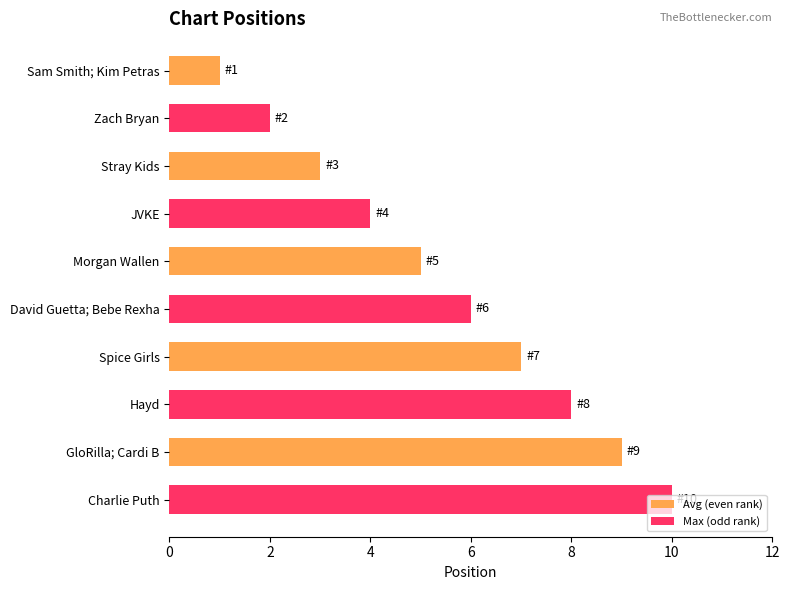

Which series has the largest total across all categories?

Max (odd rank)